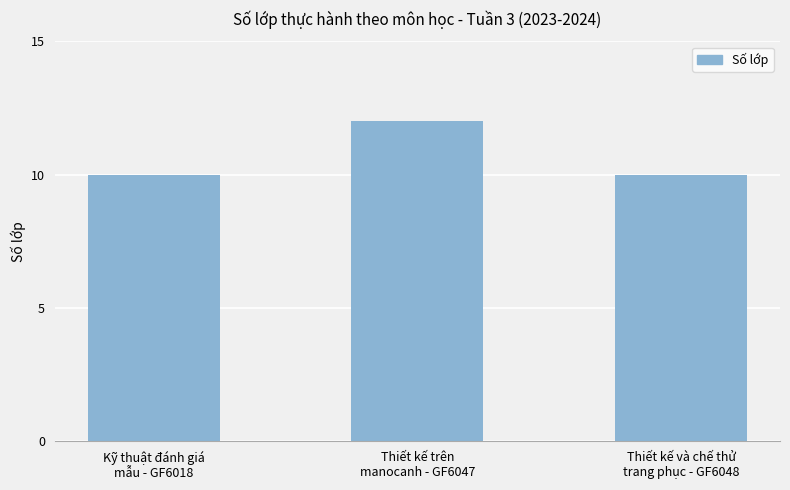

True or false: the data shows 21 at Thiết kế trên
manocanh - GF6047.

False